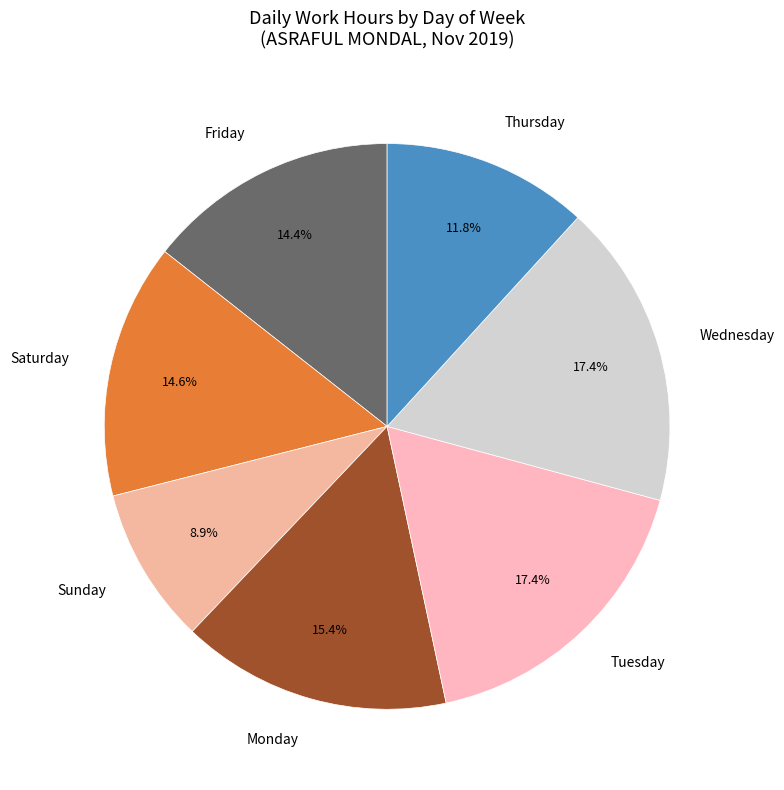

How many slices are in this pie chart?

7